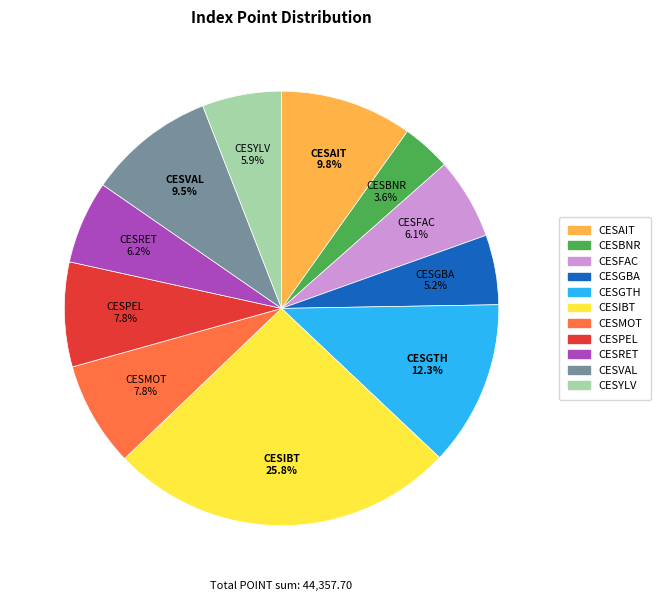

How many segments does this pie chart have?

11